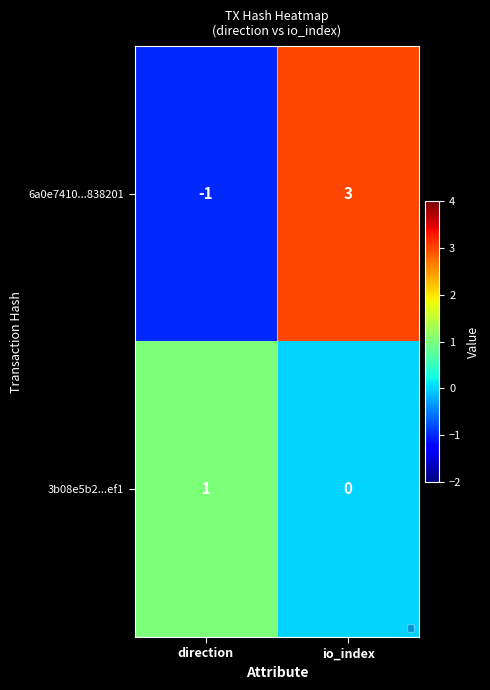

Which series changed the most between direction and io_index?

6a0e7410...838201